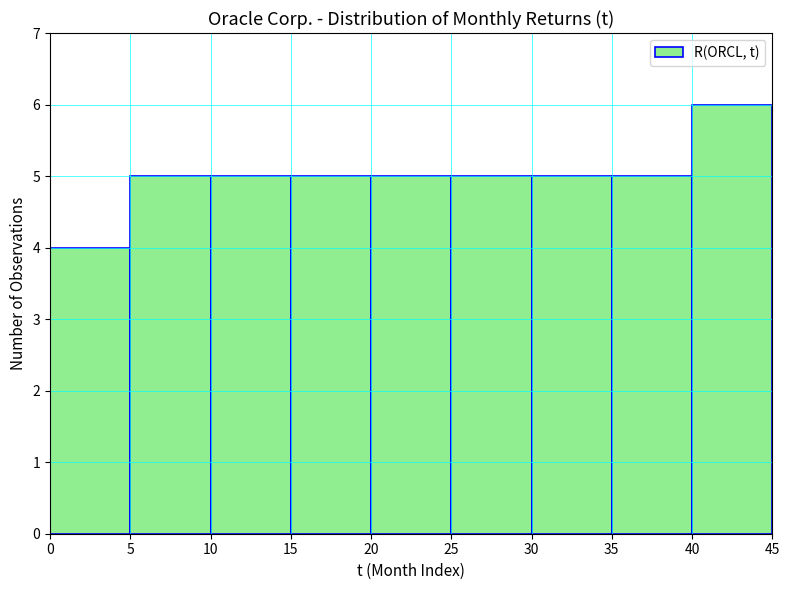

How tall is the bar that spans 0 to 5 on the x-axis? The values are not printed on the chart, so give them approximately, as read against the axis.

4